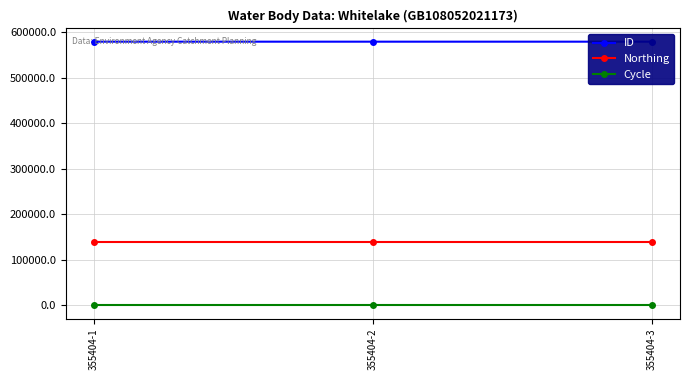

At which category is the sum across all series the highest?

355404-1